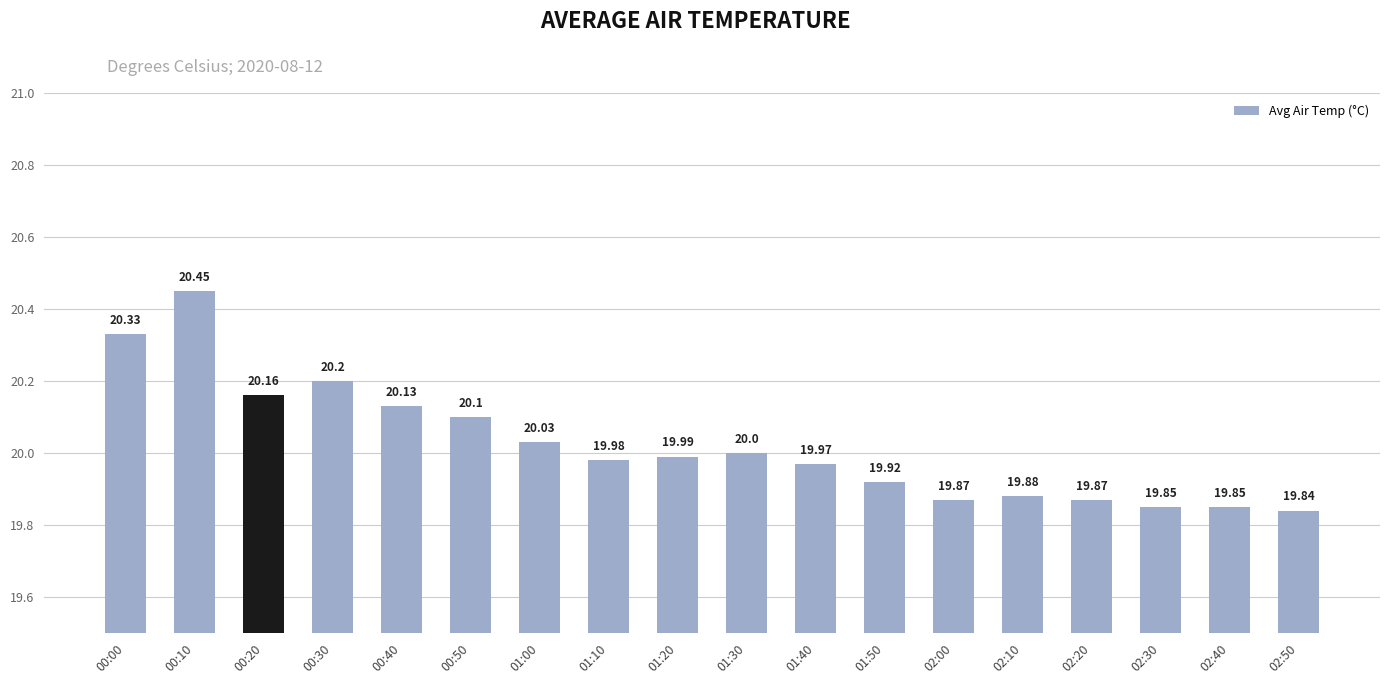

What is the label of the 13th bar from the left?

02:00